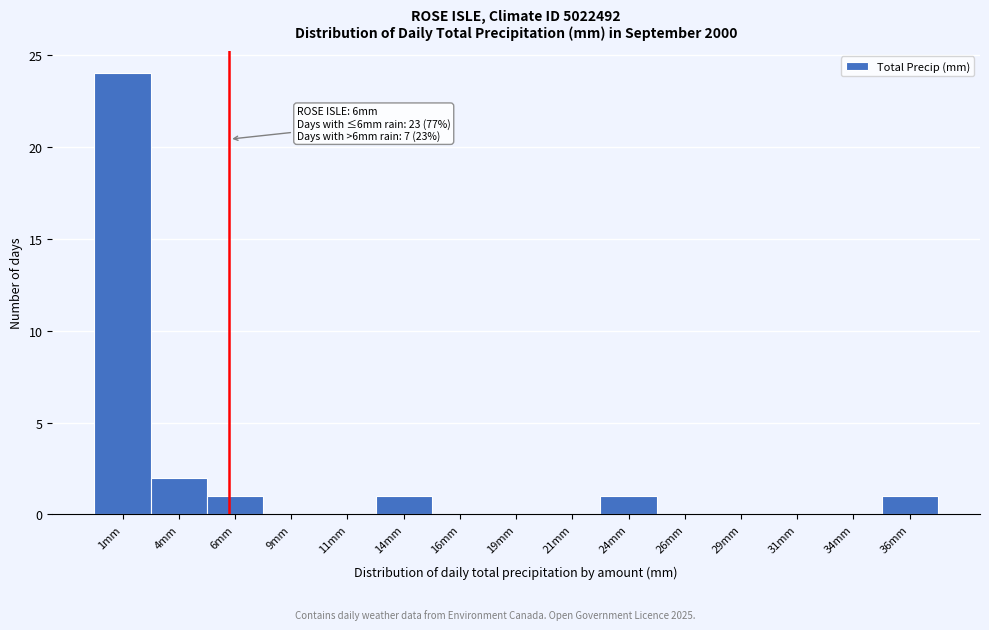

Which range on the x-axis has the tallest bar?

0.0 to 2.5